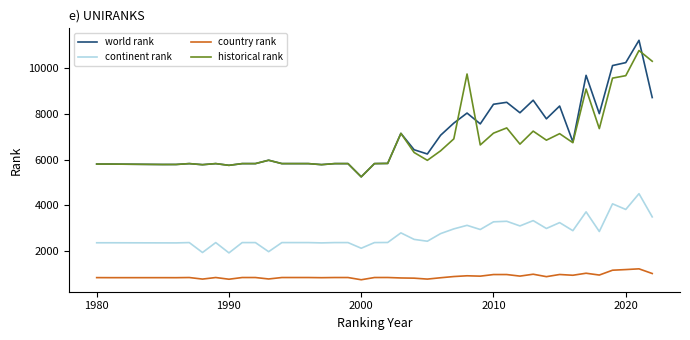

Which series has the largest range (max minus min)?

world rank